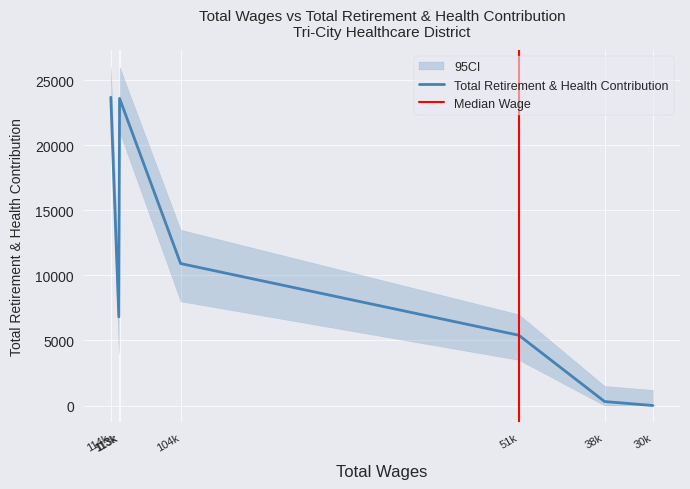

List the labels in order of value, largest first.

114k, 113k, 104k, 113k, 51k, 38k, 30k